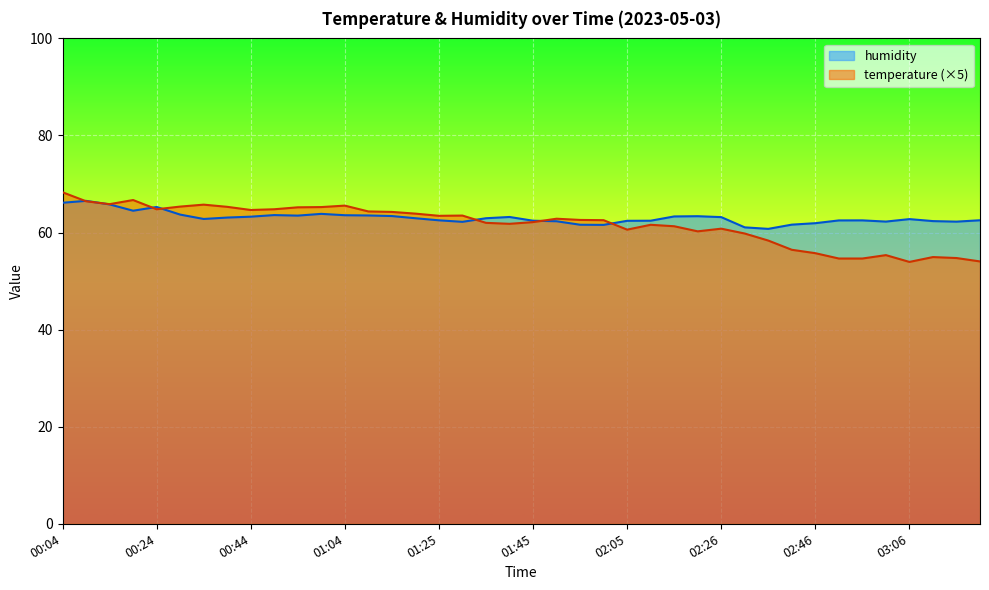

At which category does the chart reach its peak across all series?

00:04